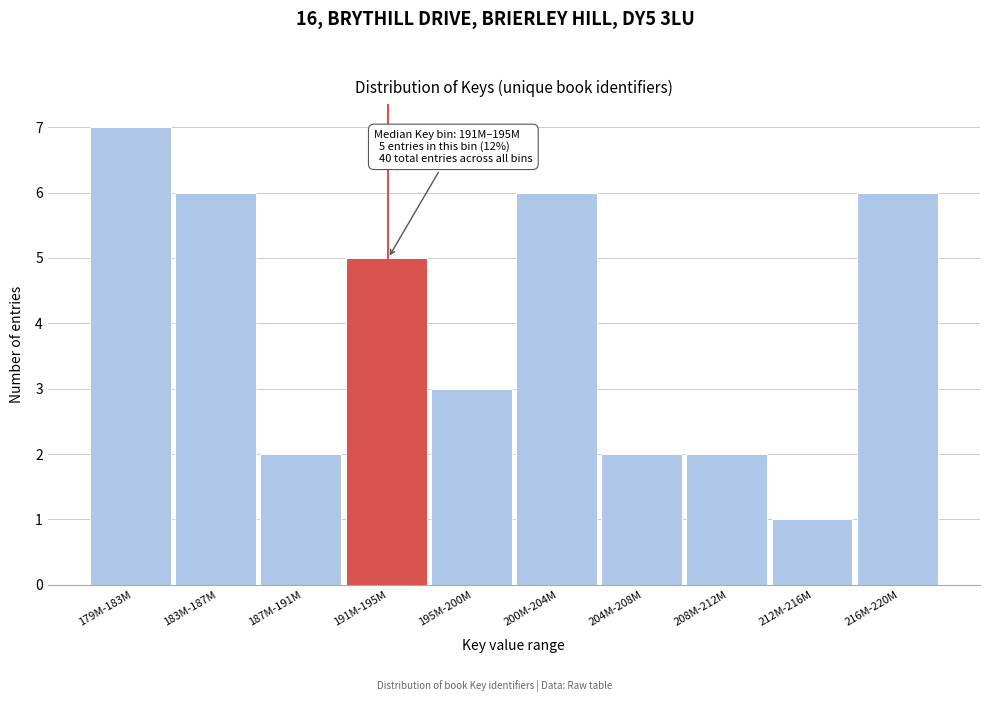

Reading right to left, extract all data points from this chart.

216M-220M=6	212M-216M=1	208M-212M=2	204M-208M=2	200M-204M=6	195M-200M=3	191M-195M=5	187M-191M=2	183M-187M=6	179M-183M=7